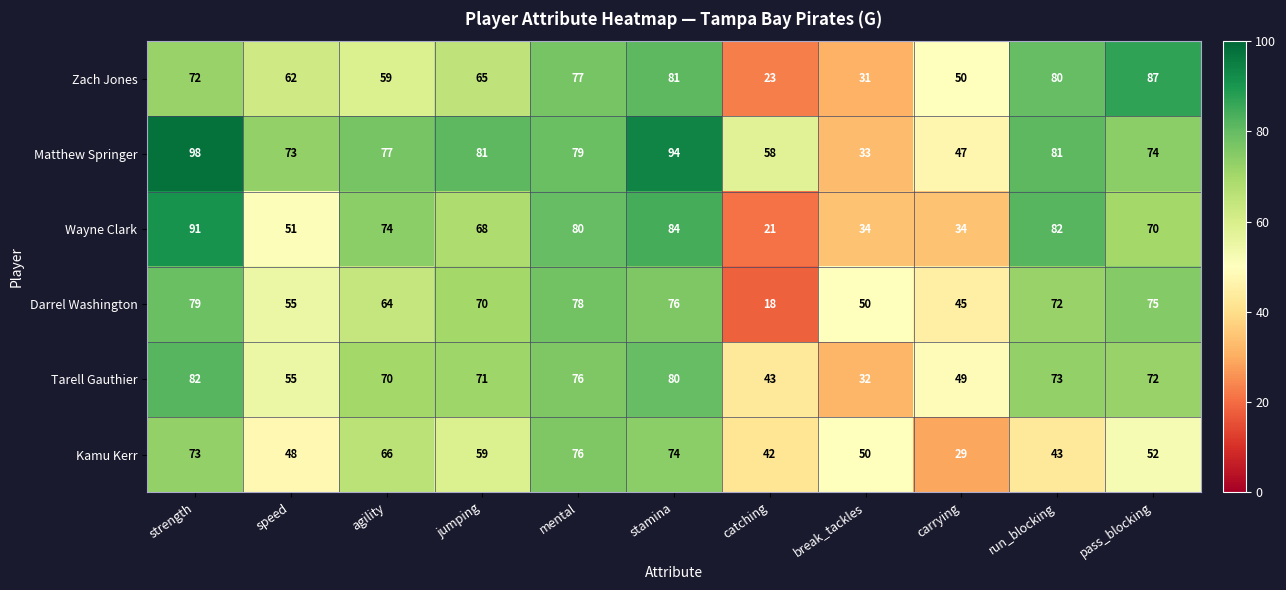

Count the number of data series in this chart.

6